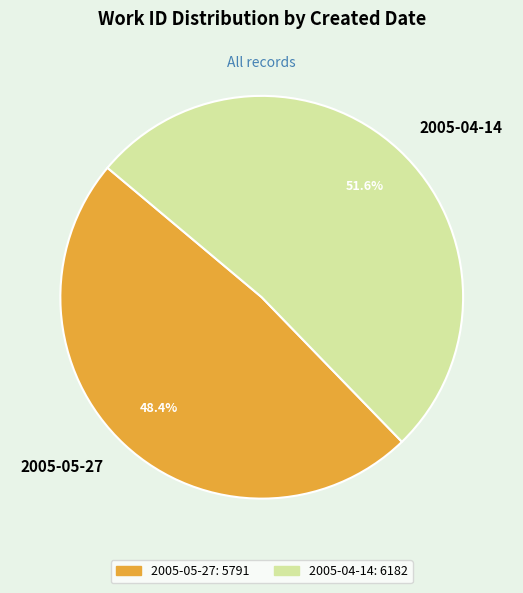

Rank the categories by value from lowest to highest.

2005-05-27, 2005-04-14